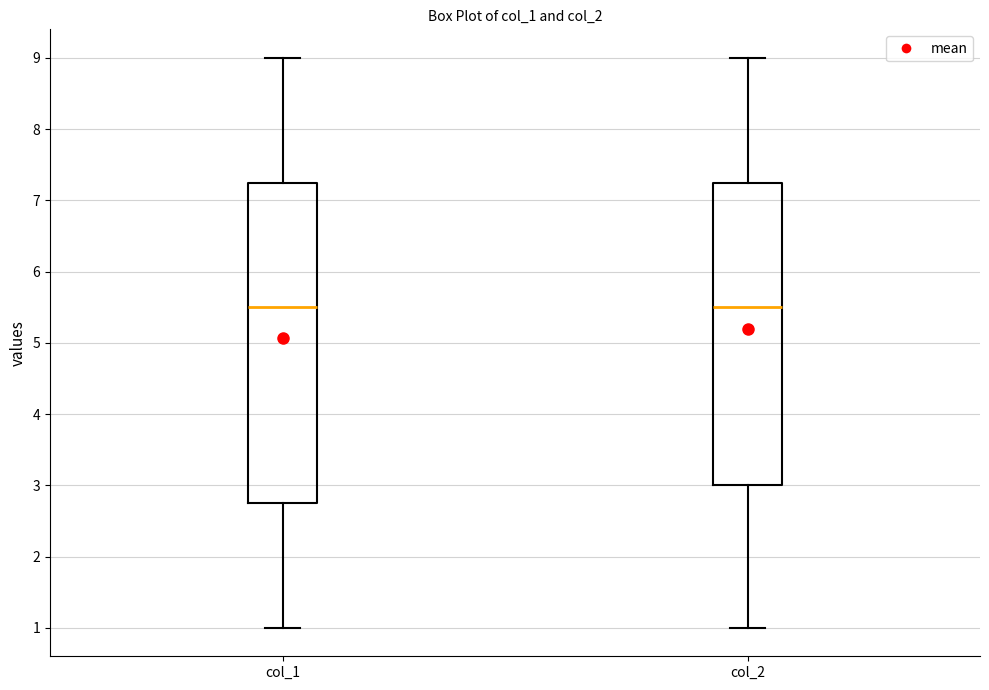

Reading left to right, read every box against the y-axis: the position of its median line, the range the box covers, and the ends of its whiskers. The values are not printed on the chart, so give them approximately, as read against the axis.

col_1: median 5.5, box 2.8 to 7.3, whiskers 1.0 to 9.0
col_2: median 5.5, box 3.0 to 7.3, whiskers 1.0 to 9.0